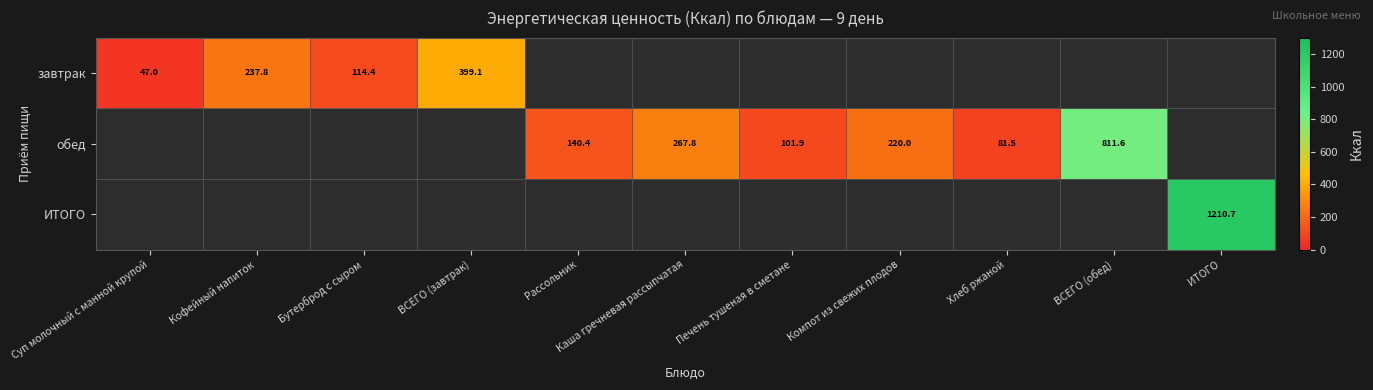

The value of обед at Печень тушеная в сметане is 173.0. True or false?

False